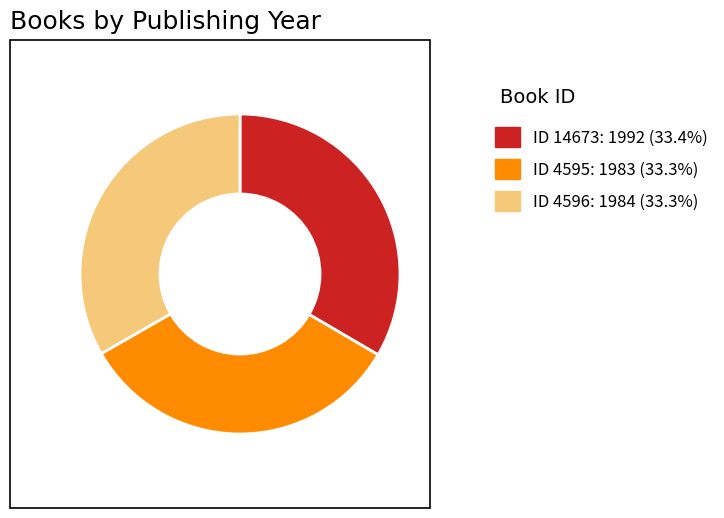

Is there a majority slice in this chart?

No